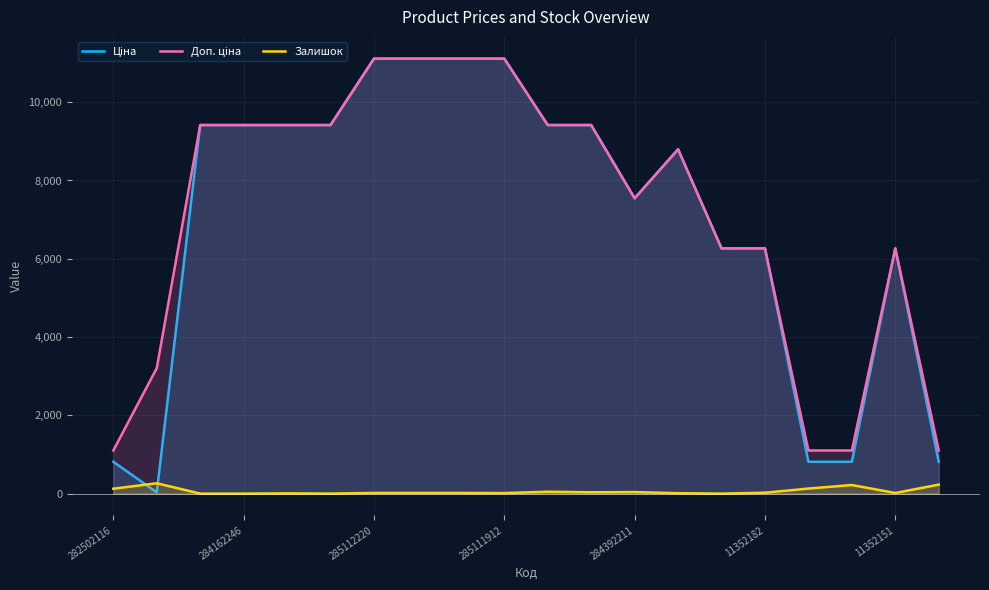

What is the average value of the Доп. ціна series?

7185.6